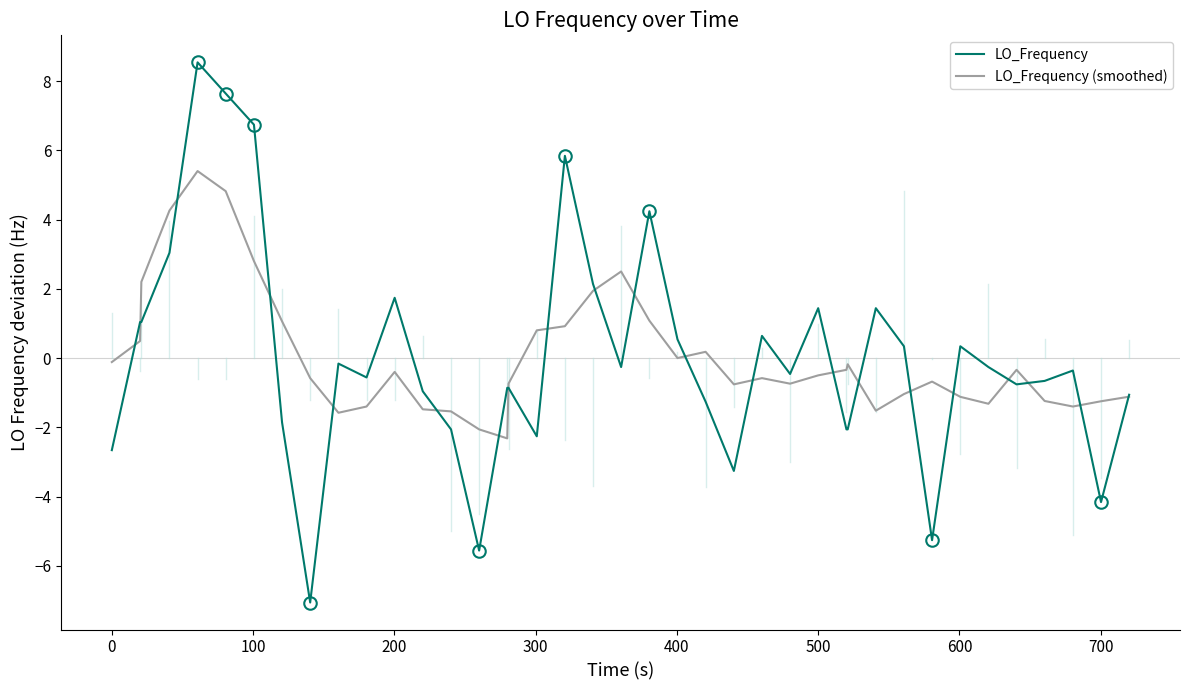

True or false: LO_Frequency and LO_Frequency (smoothed) intersect in this chart.

True